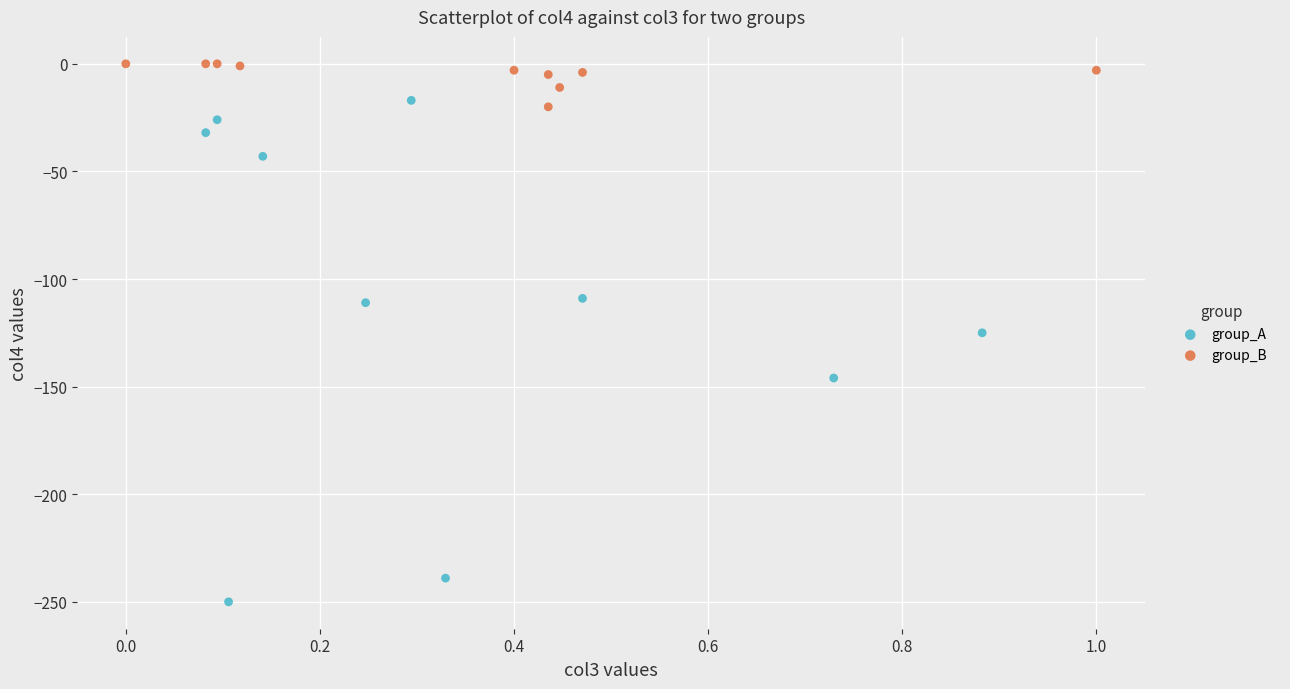

Which series reaches the maximum Y coordinate?

group_B